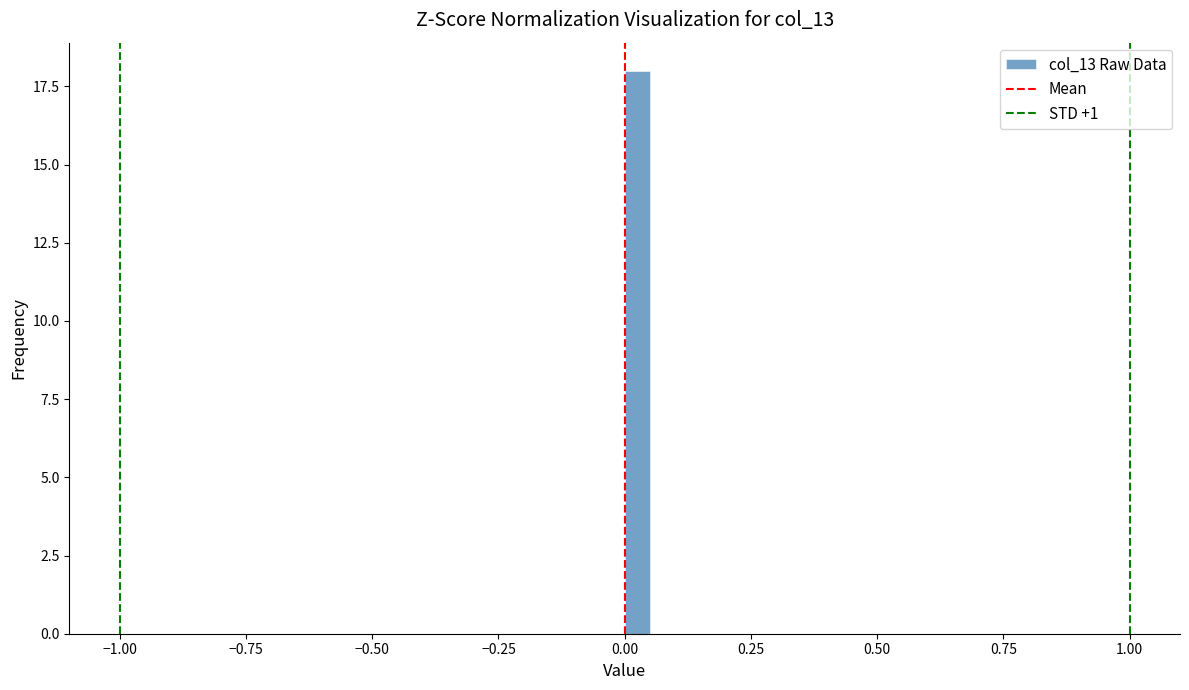

Read against the x-axis, roughly where is the centre of the tallest bar?

0.05